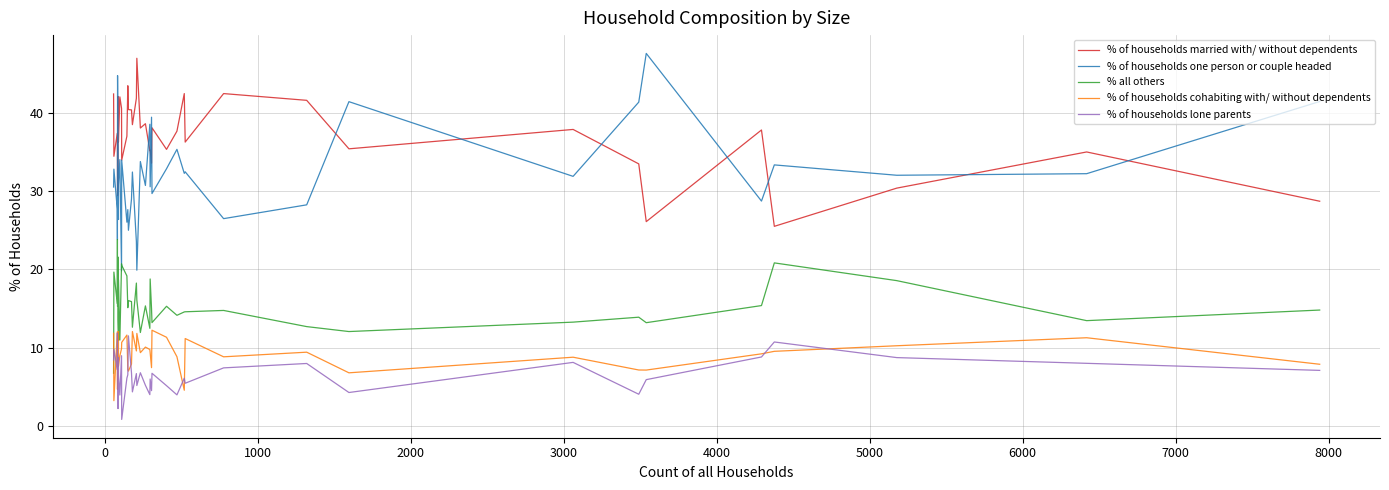

True or false: % of households one person or couple headed and % all others intersect in this chart.

True